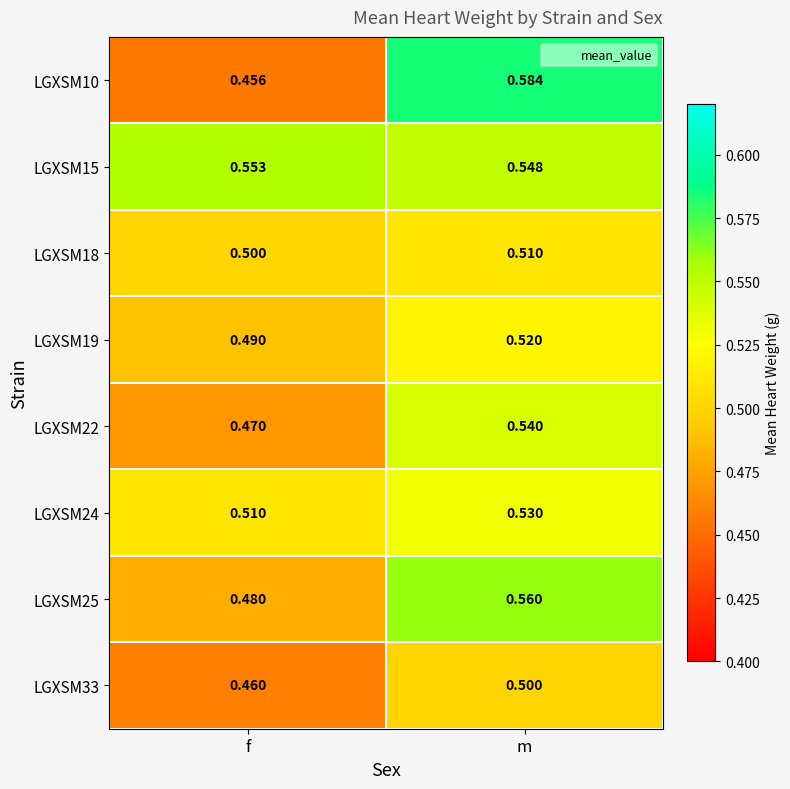

At which category is the sum across all series the highest?

m